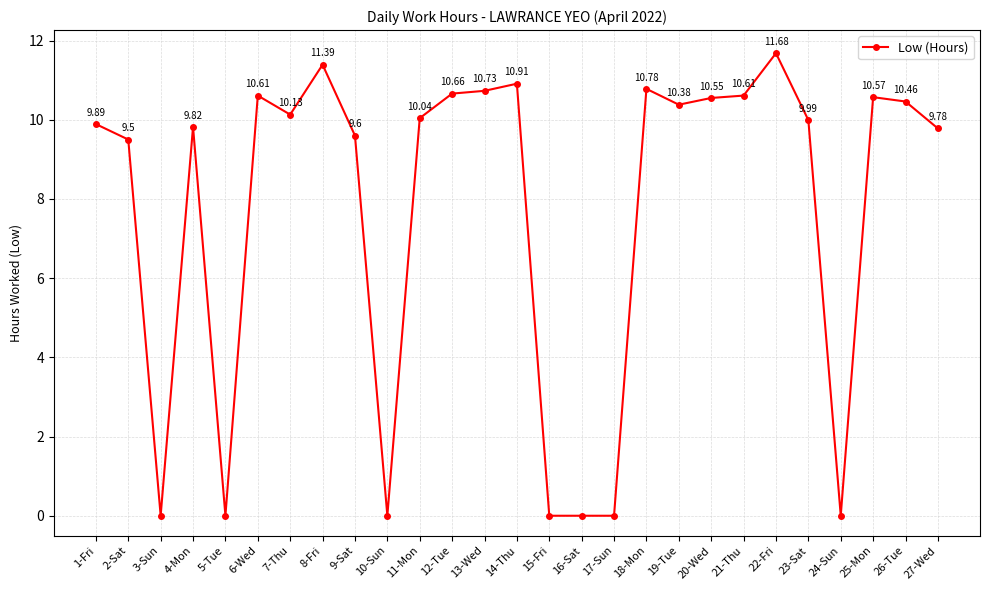

How many interior local peaks (higher than both neighbors) does the data have?

7